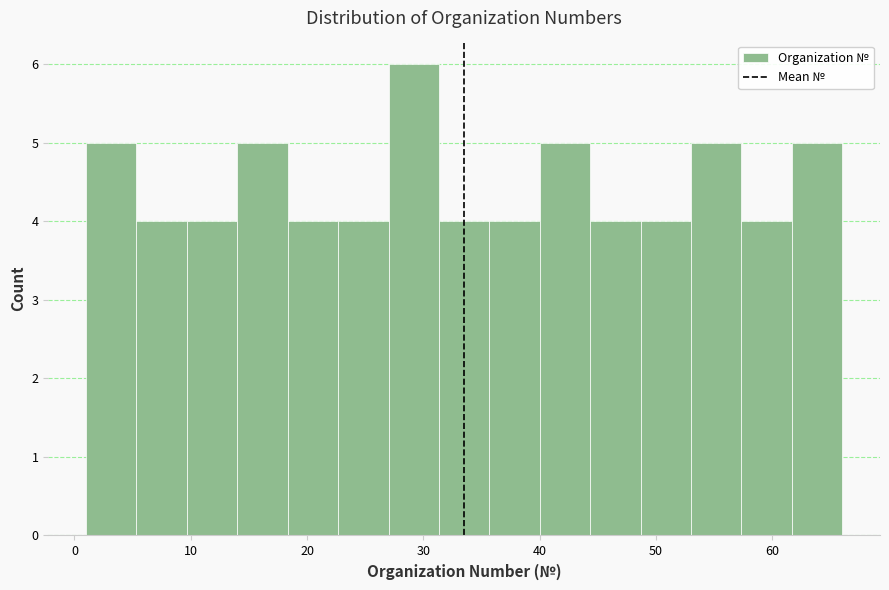

Which range on the x-axis has the tallest bar?

27 to 31